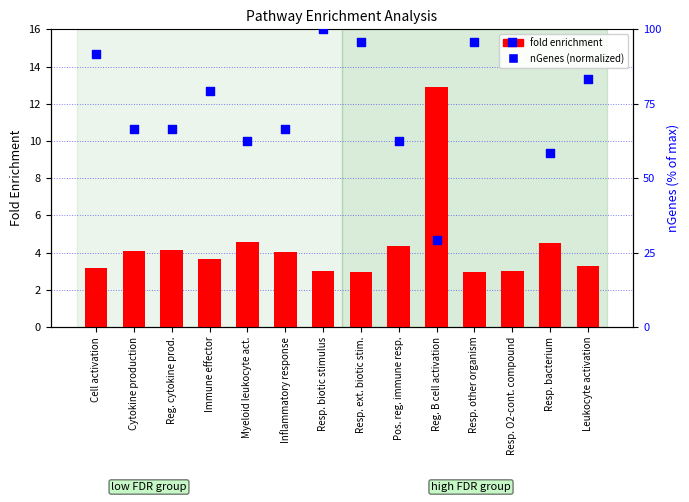

Which series has the largest Y range (max minus min)?

nGenes (normalized)